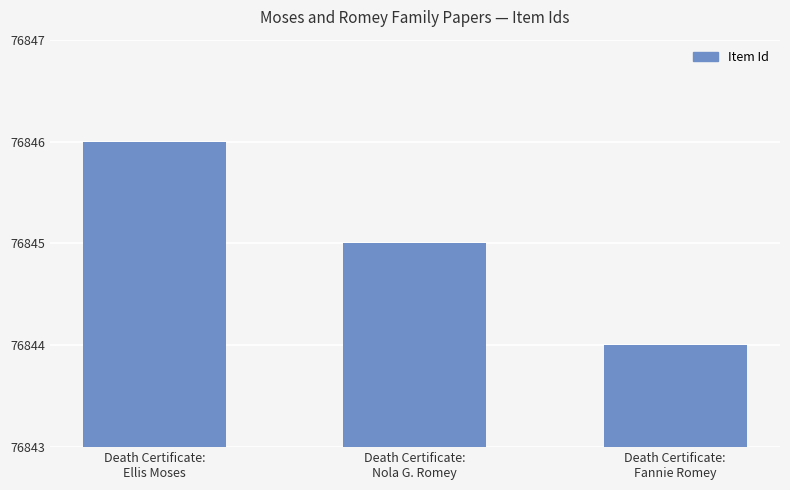

At which label does the data first exceed 76845?

Death Certificate:
Ellis Moses